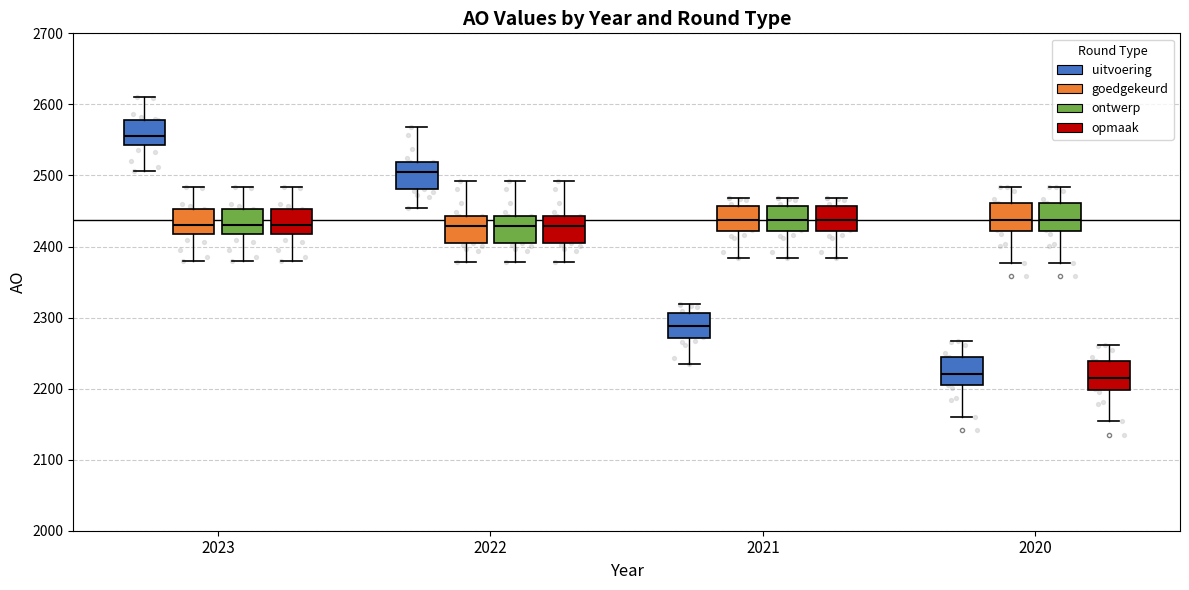

Where does the lower whisker of the box for 2021 (goedgekeurd) end on the y-axis? The values are not printed on the chart, so give them approximately, as read against the axis.

2380